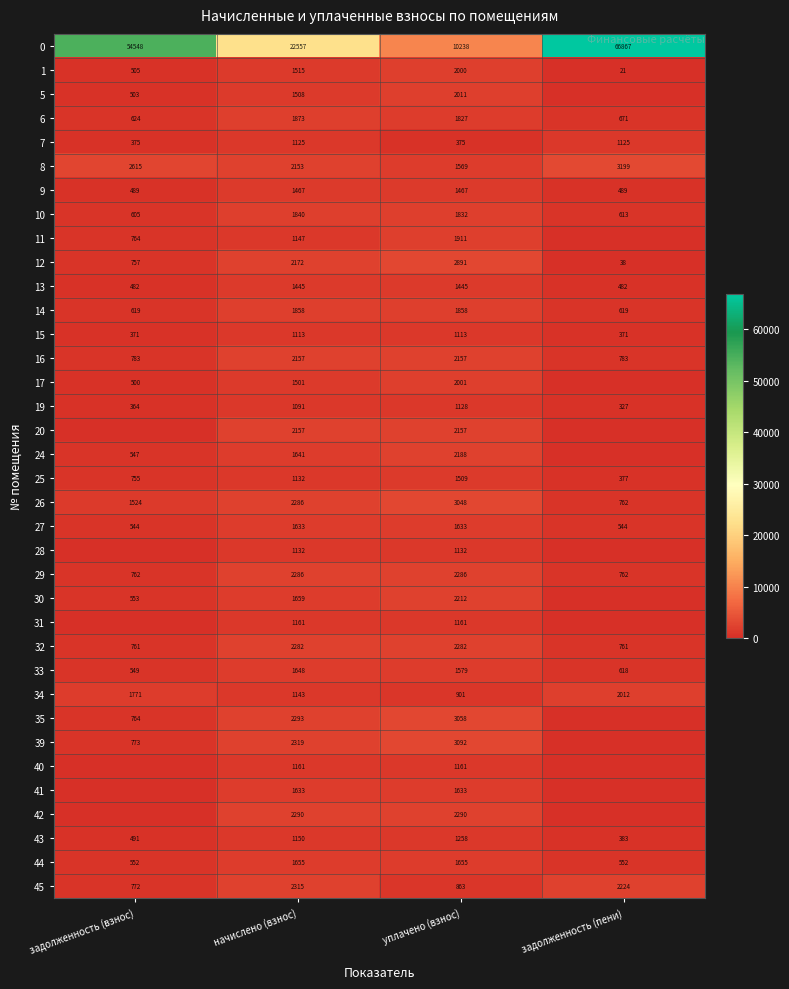

Is the value of 17 at уплачено (взнос) greater than the value of 39 at задолженность (взнос)?

Yes